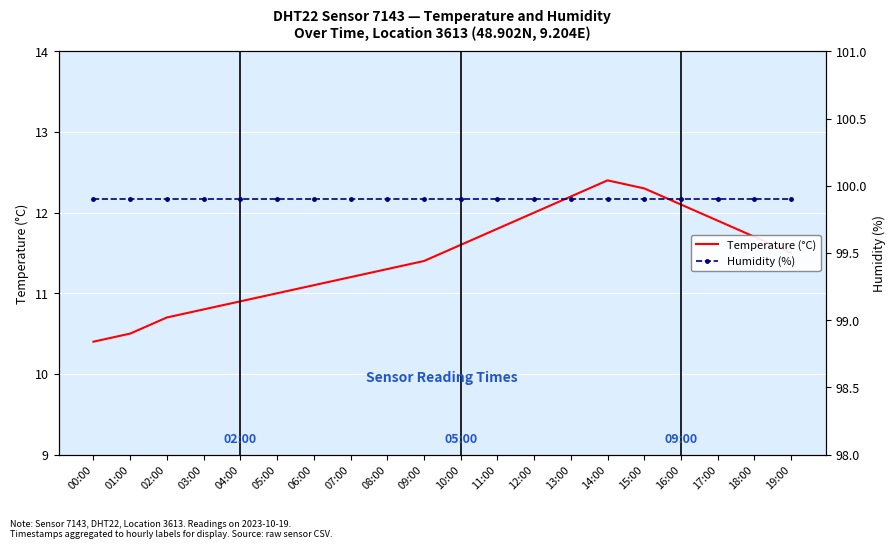

Rank the series by their average value, from lowest to highest.

Temperature (°C), Humidity (%)